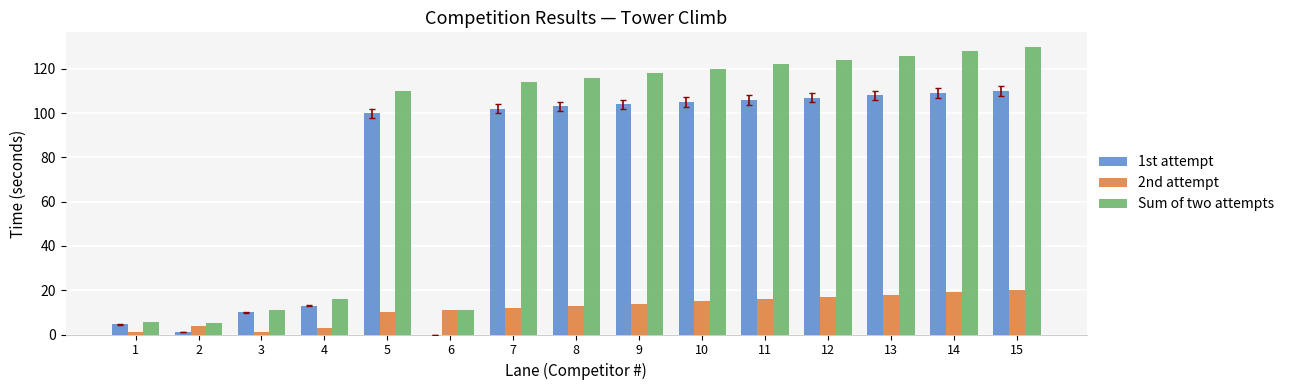

True or false: Sum of two attempts has a value of 116.0 at 8.

True